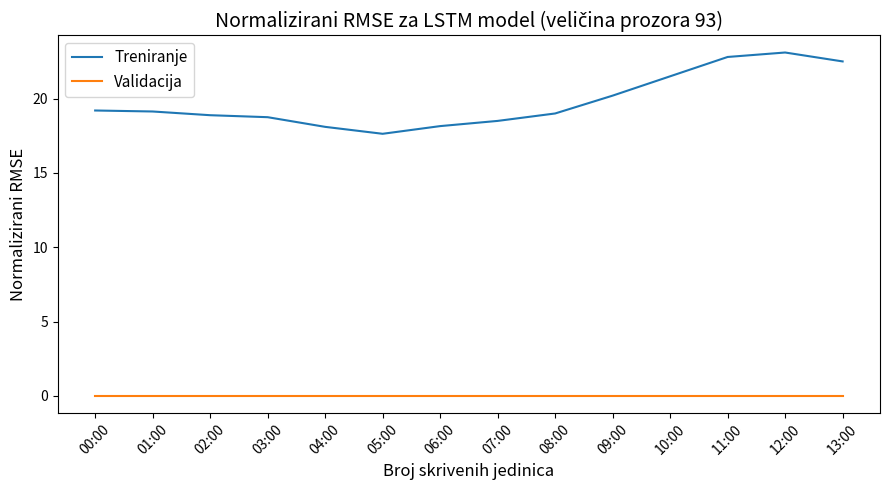

Rank the series at 07:00 from lowest to highest value.

Validacija, Treniranje